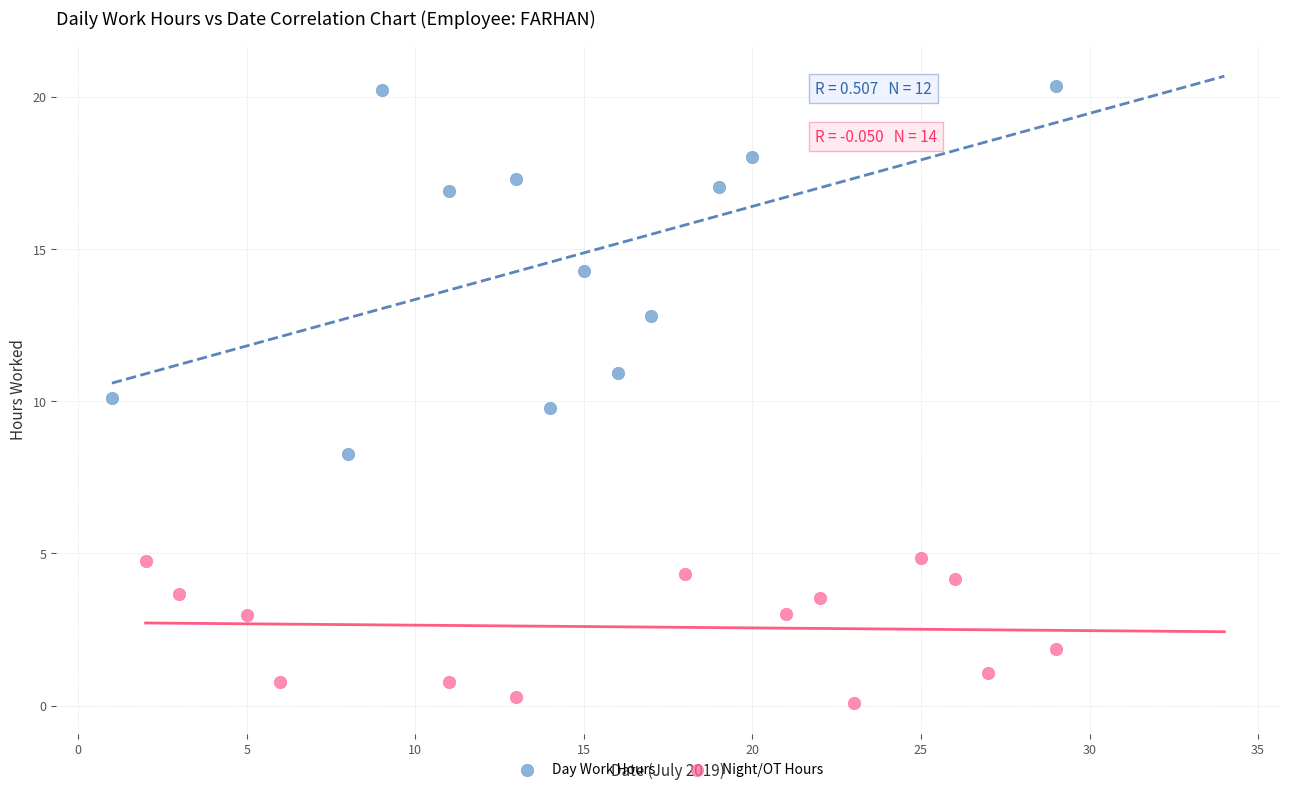

What are all the series names shown in the legend?

Day Work Hours, Night/OT Hours